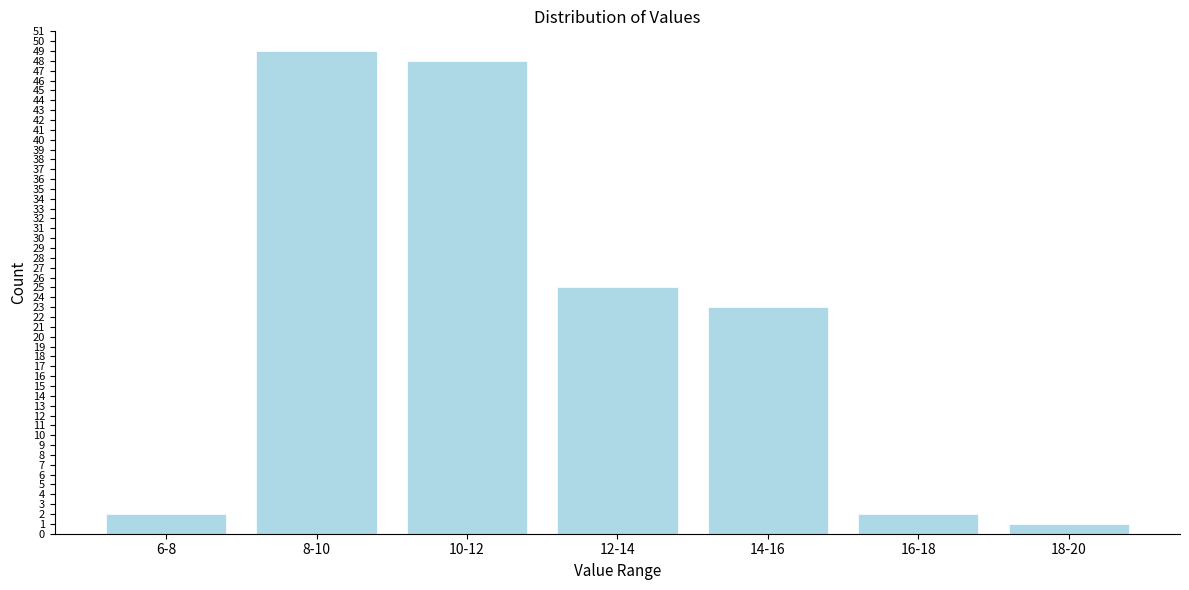

Reading right to left, extract all data points from this chart.

1	2	23	25	48	49	2